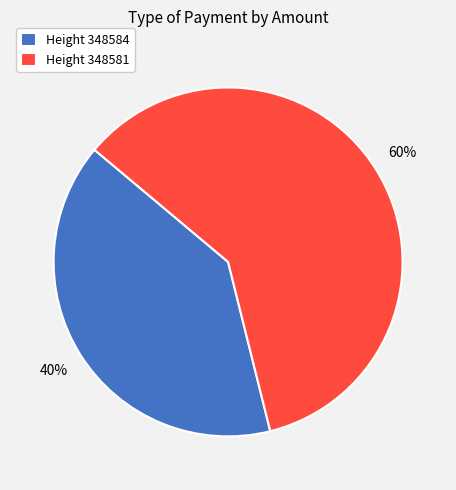

Which slice is the largest?

Height 348581